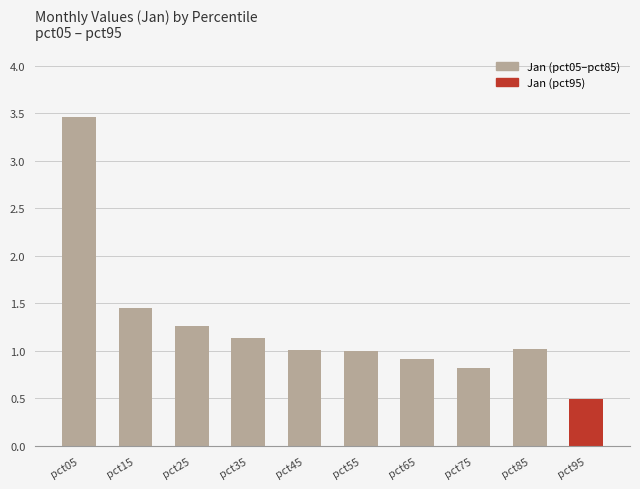

At which label does the data first exceed 1?

pct05